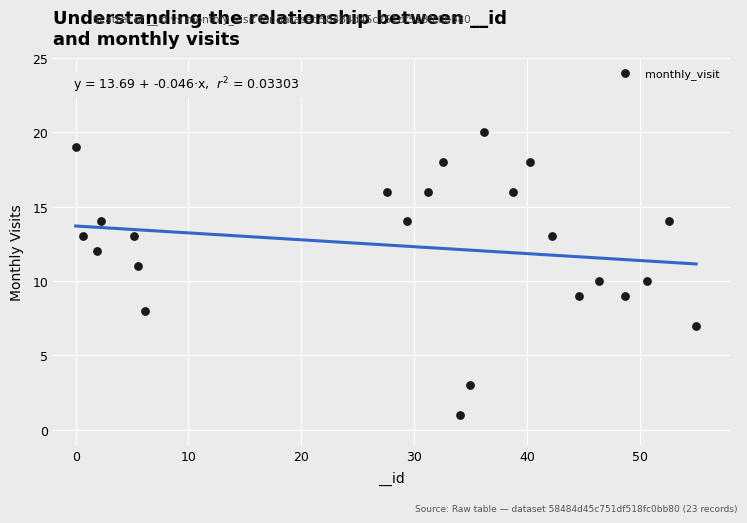

What is the range of Y values (max minus min)?

19